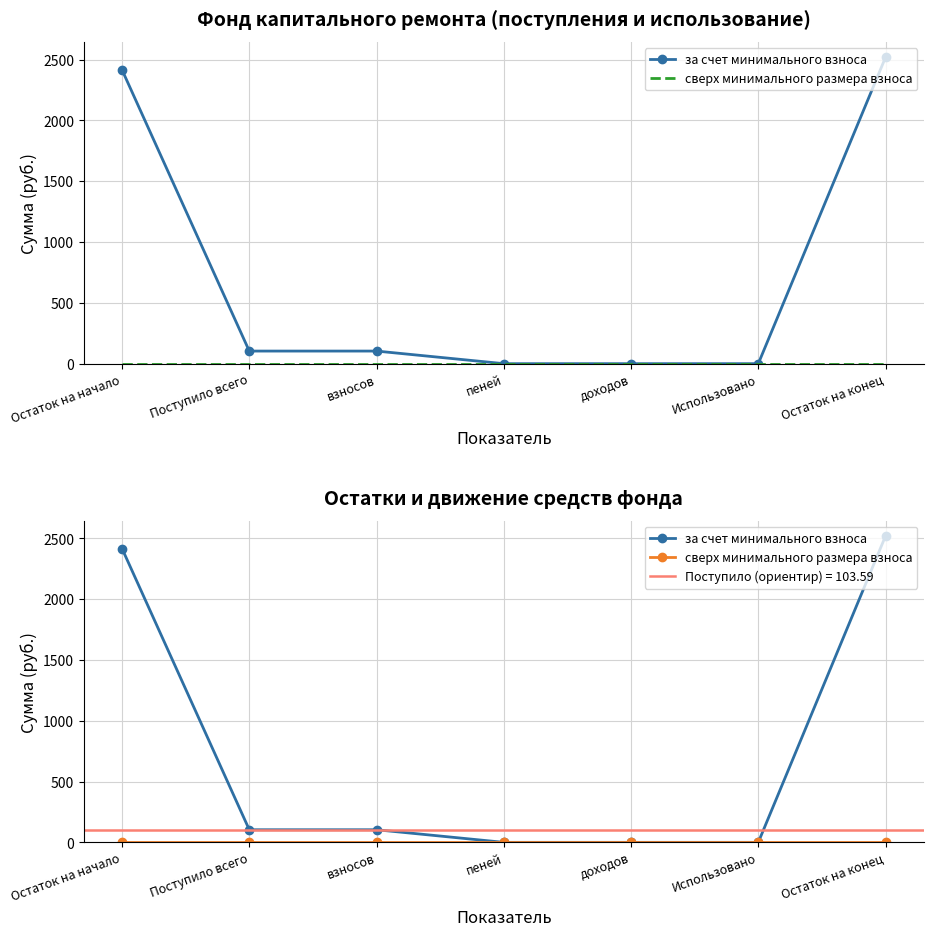

How many positive values does the за счет минимального взноса series have?

4